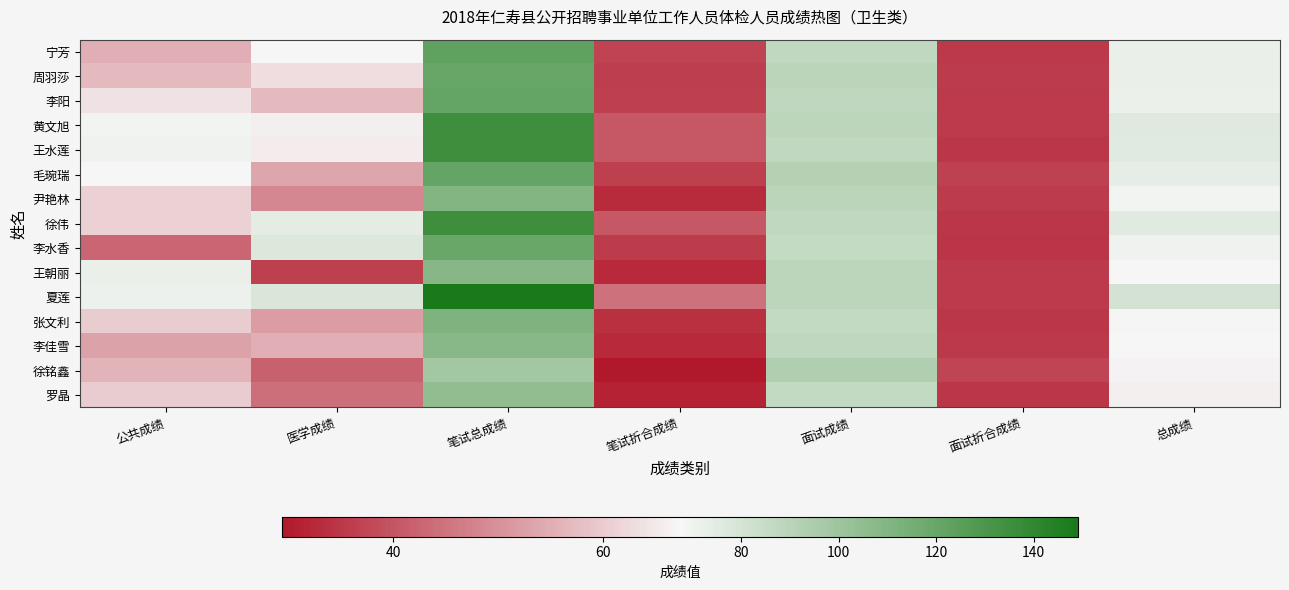

Reading left to right, extract all data points from this chart.

宁芳: 公共成绩=55.0	医学成绩=68.0	笔试总成绩=123.0	笔试折合成绩=36.9	面试成绩=87.6	面试折合成绩=35.0	总成绩=71.9
周羽莎: 公共成绩=57.0	医学成绩=63.0	笔试总成绩=120.0	笔试折合成绩=36.0	面试成绩=89.6	面试折合成绩=35.8	总成绩=71.8
李阳: 公共成绩=64.0	医学成绩=57.0	笔试总成绩=121.0	笔试折合成绩=36.3	面试成绩=88.4	面试折合成绩=35.4	总成绩=71.7
黄文旭: 公共成绩=69.0	医学成绩=66.0	笔试总成绩=135.0	笔试折合成绩=40.5	面试成绩=89.0	面试折合成绩=35.6	总成绩=76.1
王水莲: 公共成绩=70.0	医学成绩=65.5	笔试总成绩=135.5	笔试折合成绩=40.6	面试成绩=87.4	面试折合成绩=35.0	总成绩=75.6
毛琬瑞: 公共成绩=68.0	医学成绩=53.5	笔试总成绩=121.5	笔试折合成绩=36.5	面试成绩=91.8	面试折合成绩=36.7	总成绩=73.2
尹艳林: 公共成绩=61.0	医学成绩=48.5	笔试总成绩=109.5	笔试折合成绩=32.9	面试成绩=89.6	面试折合成绩=35.8	总成绩=68.7
徐伟: 公共成绩=61.0	医学成绩=74.0	笔试总成绩=135.0	笔试折合成绩=40.5	面试成绩=87.4	面试折合成绩=35.0	总成绩=75.5
李水香: 公共成绩=43.0	医学成绩=76.5	笔试总成绩=119.5	笔试折合成绩=35.9	面试成绩=86.4	面试折合成绩=34.6	总成绩=70.4
王朝丽: 公共成绩=72.0	医学成绩=36.5	笔试总成绩=108.5	笔试折合成绩=32.5	面试成绩=88.6	面试折合成绩=35.4	总成绩=68.0
夏莲: 公共成绩=71.0	医学成绩=78.0	笔试总成绩=149.0	笔试折合成绩=44.7	面试成绩=88.6	面试折合成绩=35.4	总成绩=80.1
张文利: 公共成绩=60.0	医学成绩=52.0	笔试总成绩=112.0	笔试折合成绩=33.6	面试成绩=87.0	面试折合成绩=34.8	总成绩=68.4
李佳雪: 公共成绩=53.0	医学成绩=55.0	笔试总成绩=108.0	笔试折合成绩=32.4	面试成绩=88.2	面试折合成绩=35.3	总成绩=67.7
徐铭鑫: 公共成绩=56.0	医学成绩=42.0	笔试总成绩=98.0	笔试折合成绩=29.4	面试成绩=93.0	面试折合成绩=37.2	总成绩=66.6
罗晶: 公共成绩=60.0	医学成绩=44.5	笔试总成绩=104.5	笔试折合成绩=31.4	面试成绩=87.0	面试折合成绩=34.8	总成绩=66.2